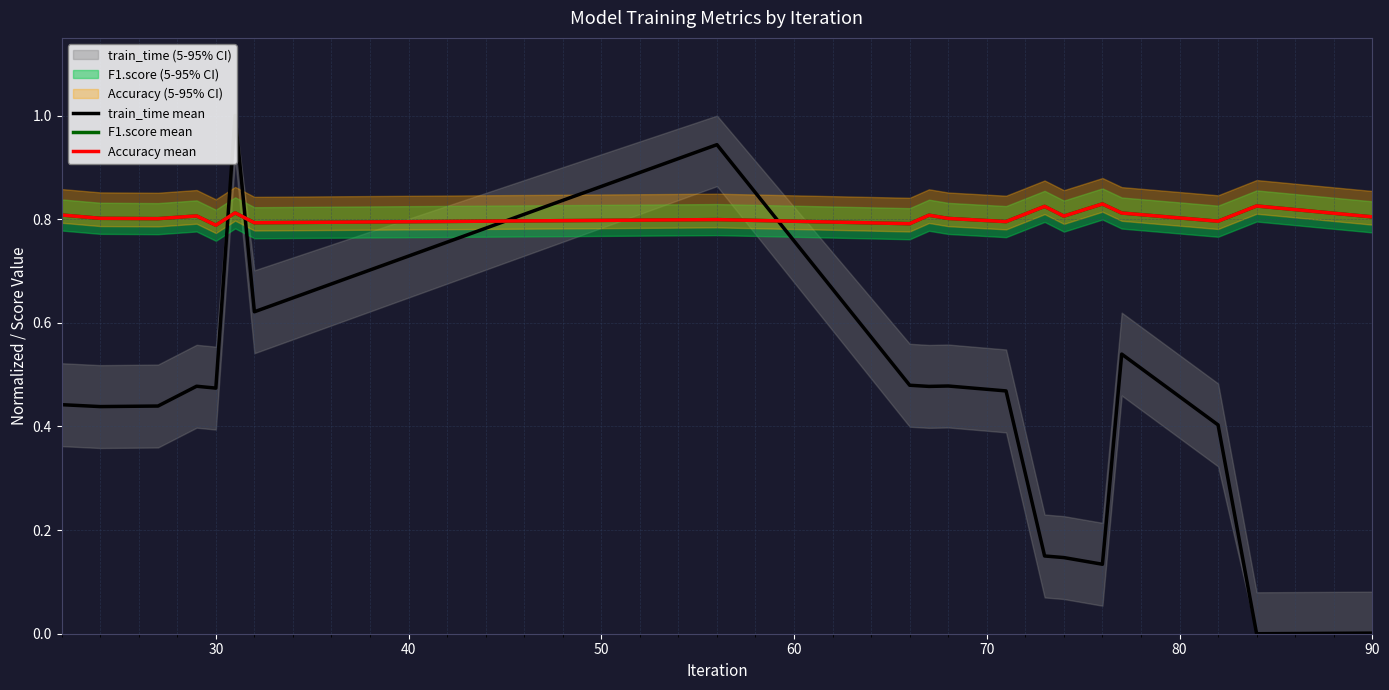

Which series has the largest total across all categories?

F1.score mean